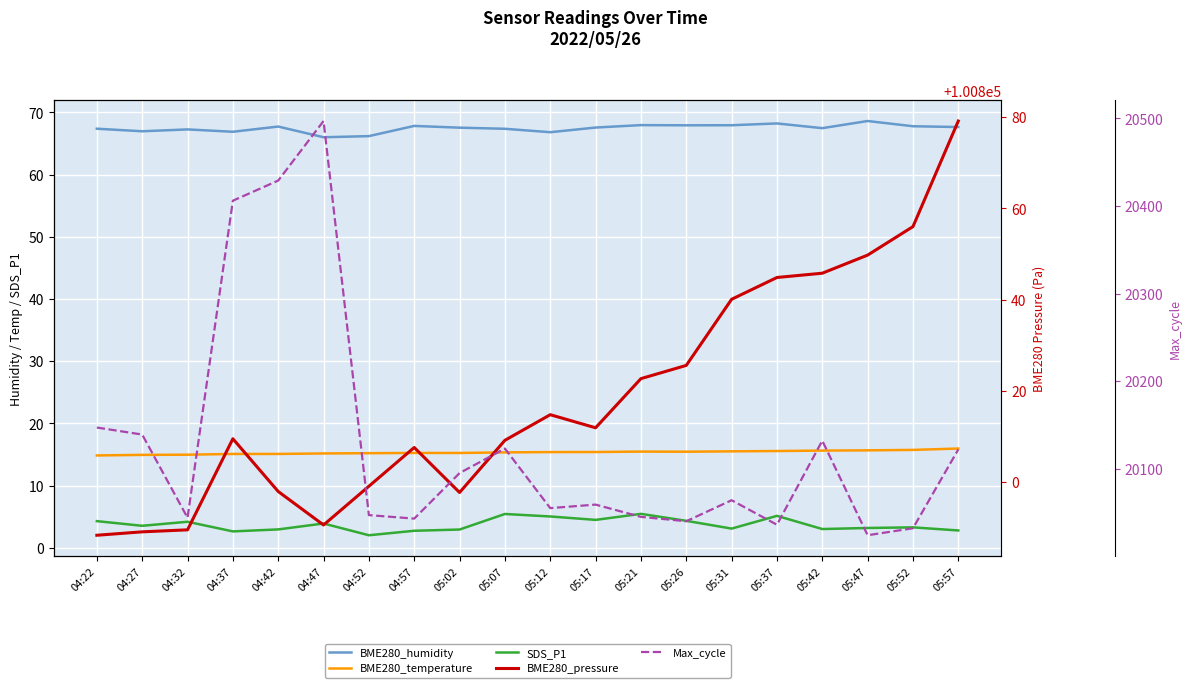

Rank the categories by BME280_humidity value from lowest to highest.

04:47, 04:52, 05:12, 04:37, 04:27, 04:32, 05:07, 04:22, 05:42, 05:02, 05:17, 05:57, 04:42, 05:52, 04:57, 05:26, 05:31, 05:21, 05:37, 05:47